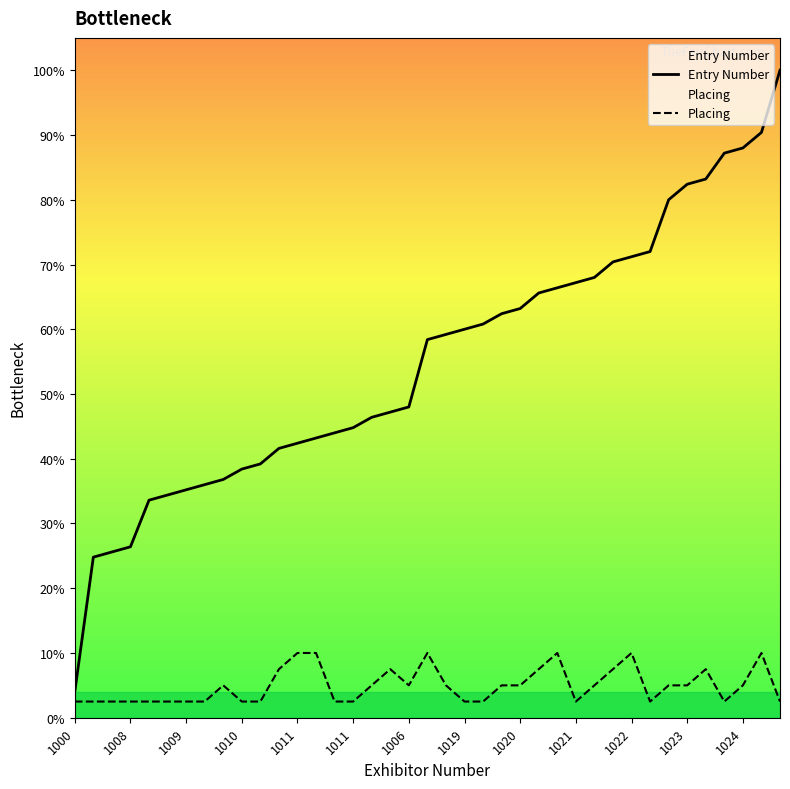

What is the average value of the Entry Number series?

55.1